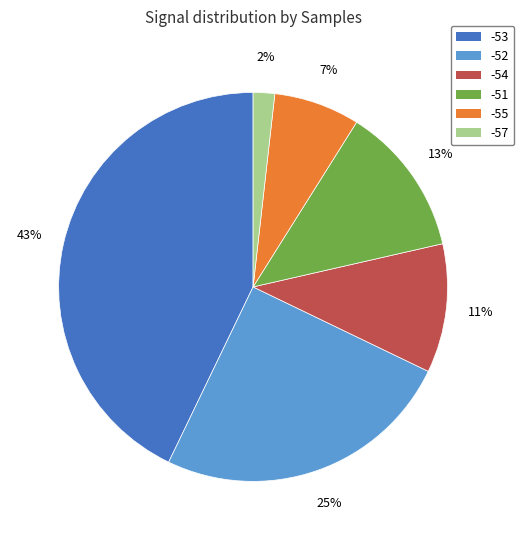

Does -55 account for over 50% of the chart?

No